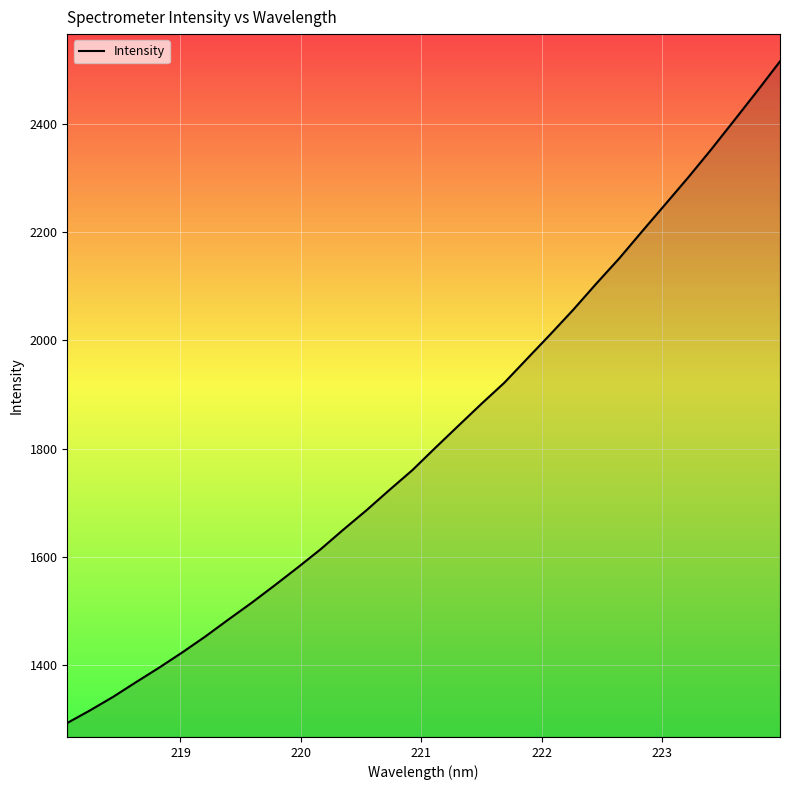

How many categories are shown in the chart?

32